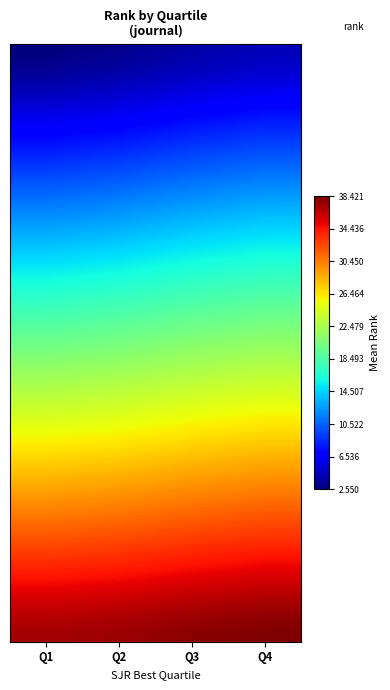

What is the maximum value shown in the chart?

38.4